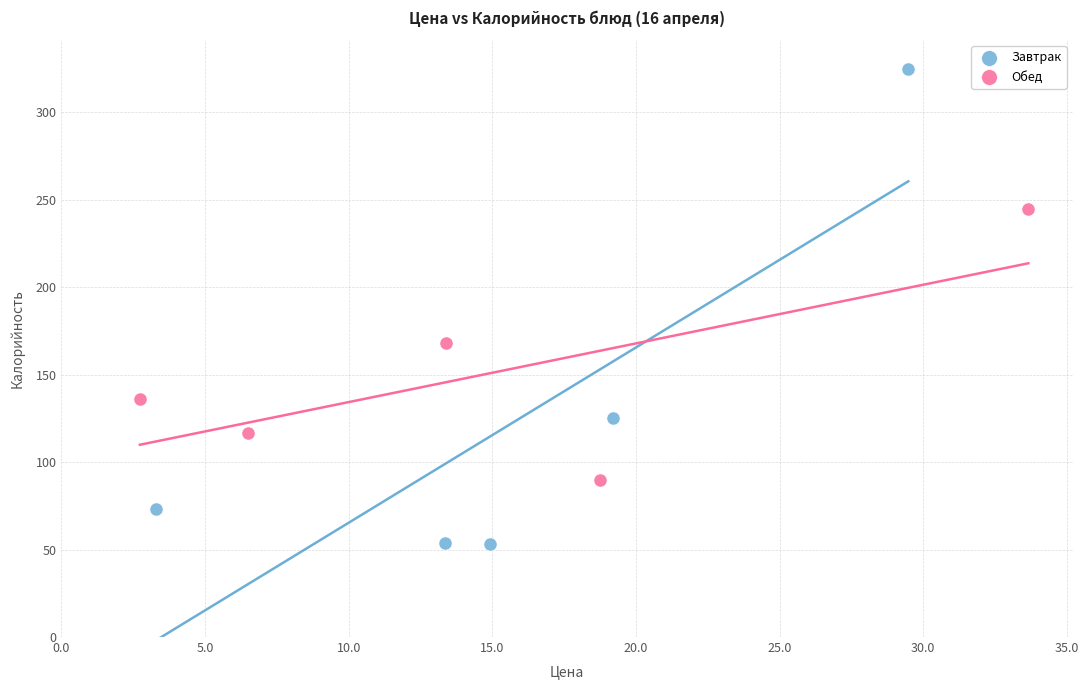

Which series has the largest Y range (max minus min)?

Завтрак